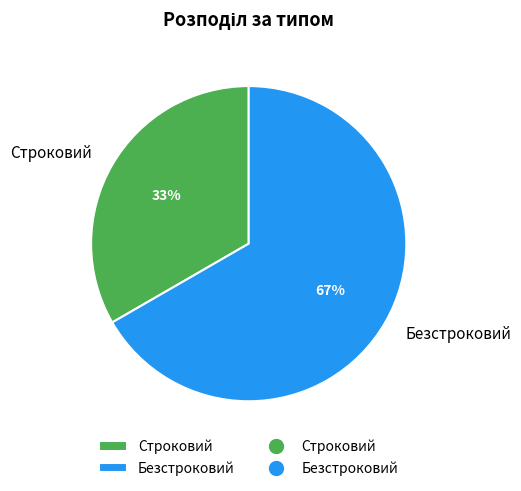

Which category has the biggest portion of the pie?

Безстроковий